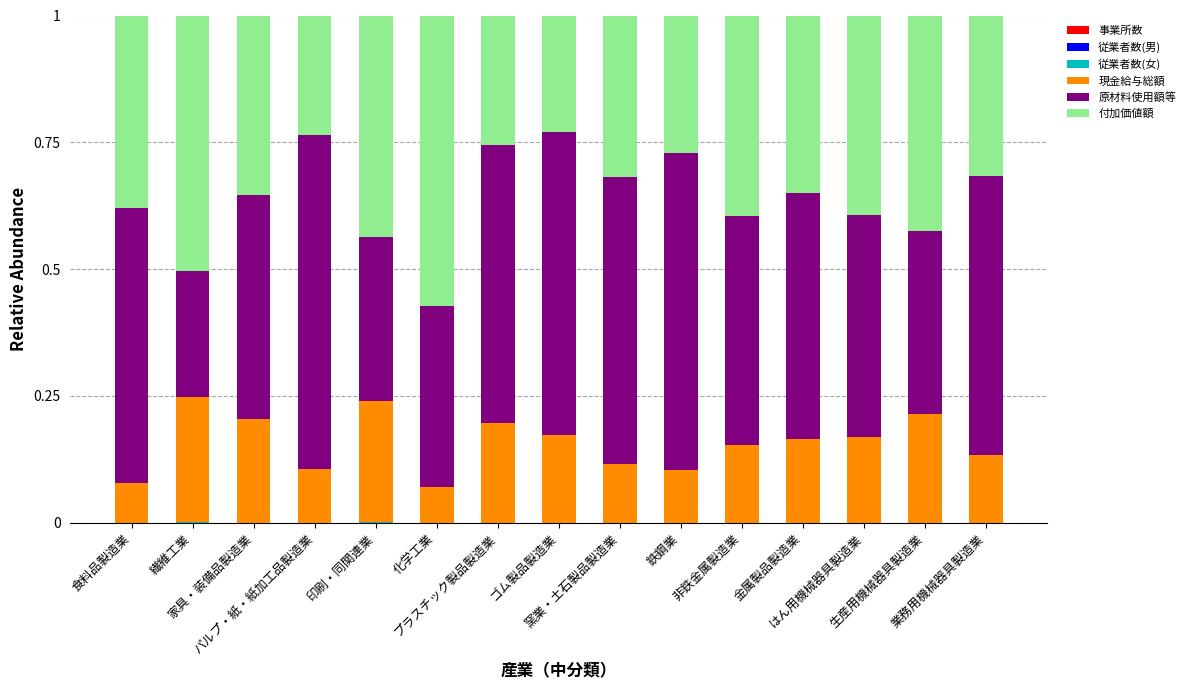

What is the total value across all series at 繊維工業?

1.0